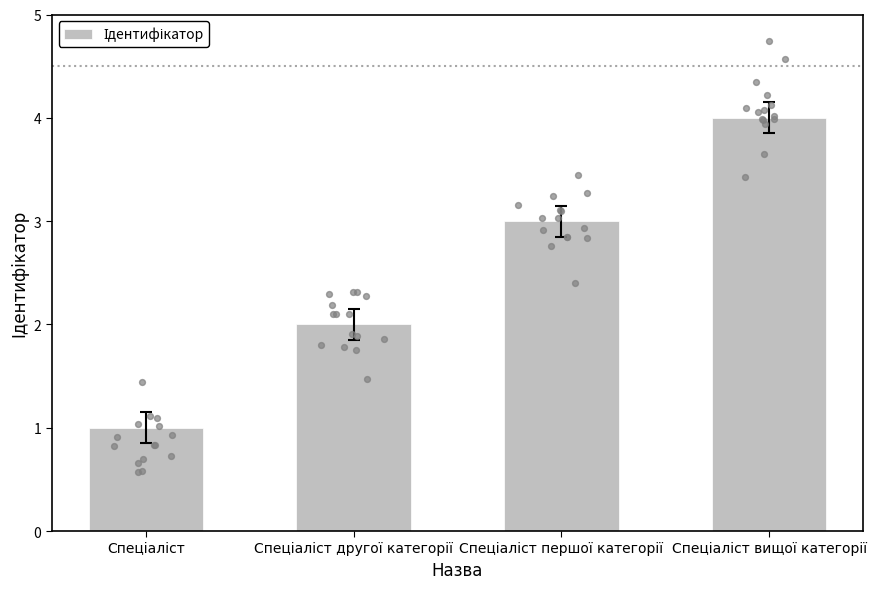

Which has a higher value, Спеціаліст вищої категорії or Спеціаліст?

Спеціаліст вищої категорії